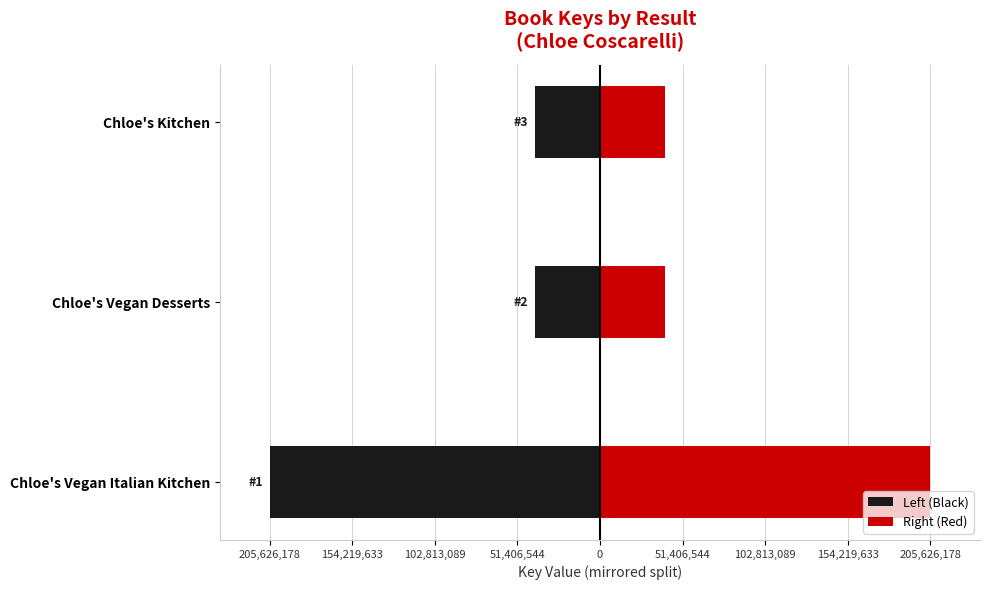

Is it true that Left (Black) equals -205626178.5 at Chloe's Vegan Italian Kitchen?

True